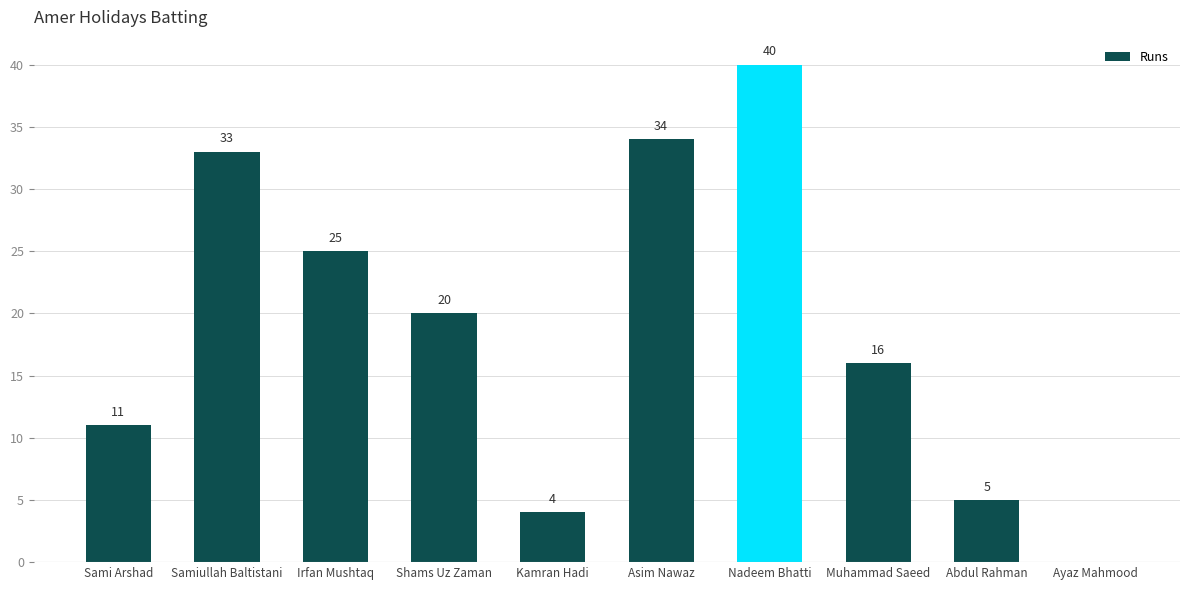

Where is the data nearest to the value 20?

Shams Uz Zaman